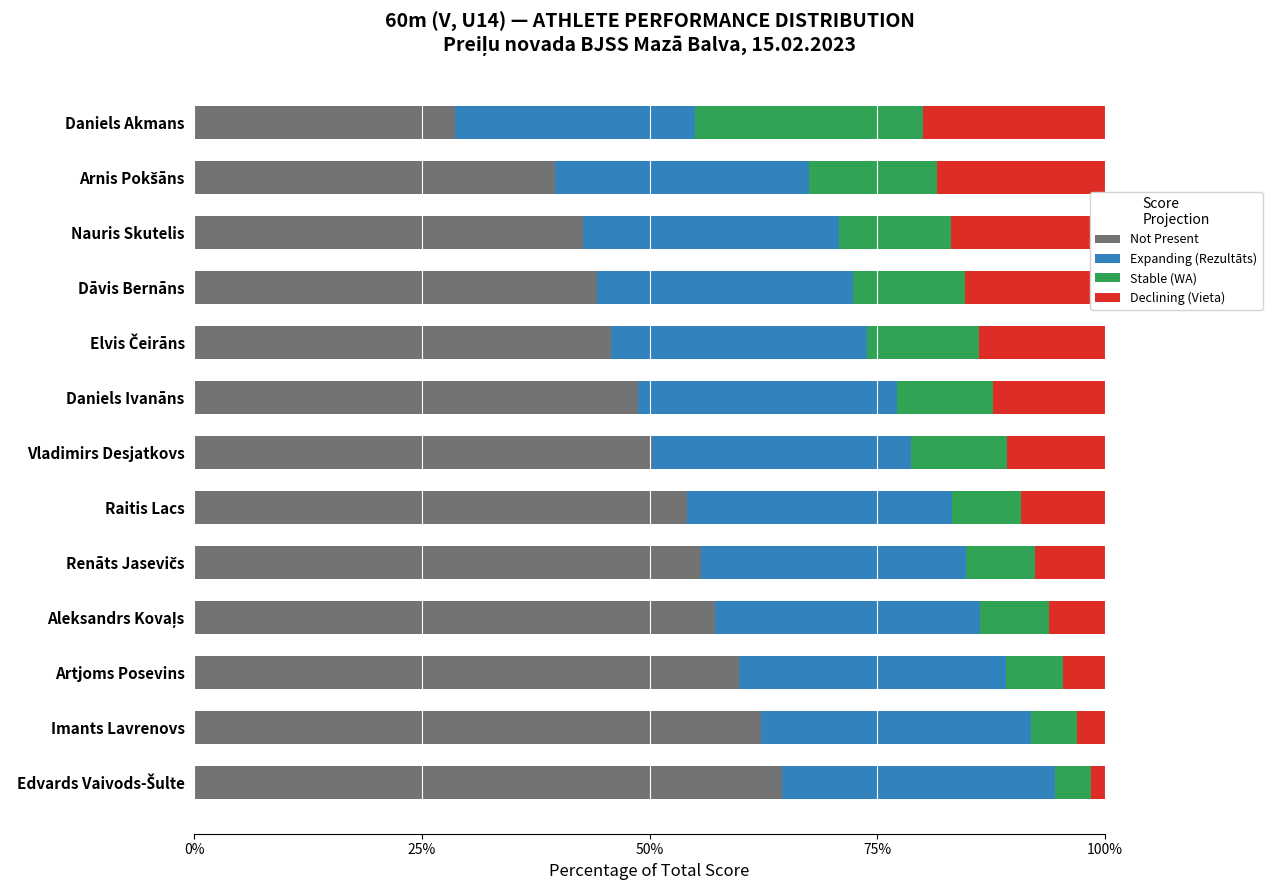

The Not Present series shows 48.7 at Daniels Ivanāns. True or false?

True